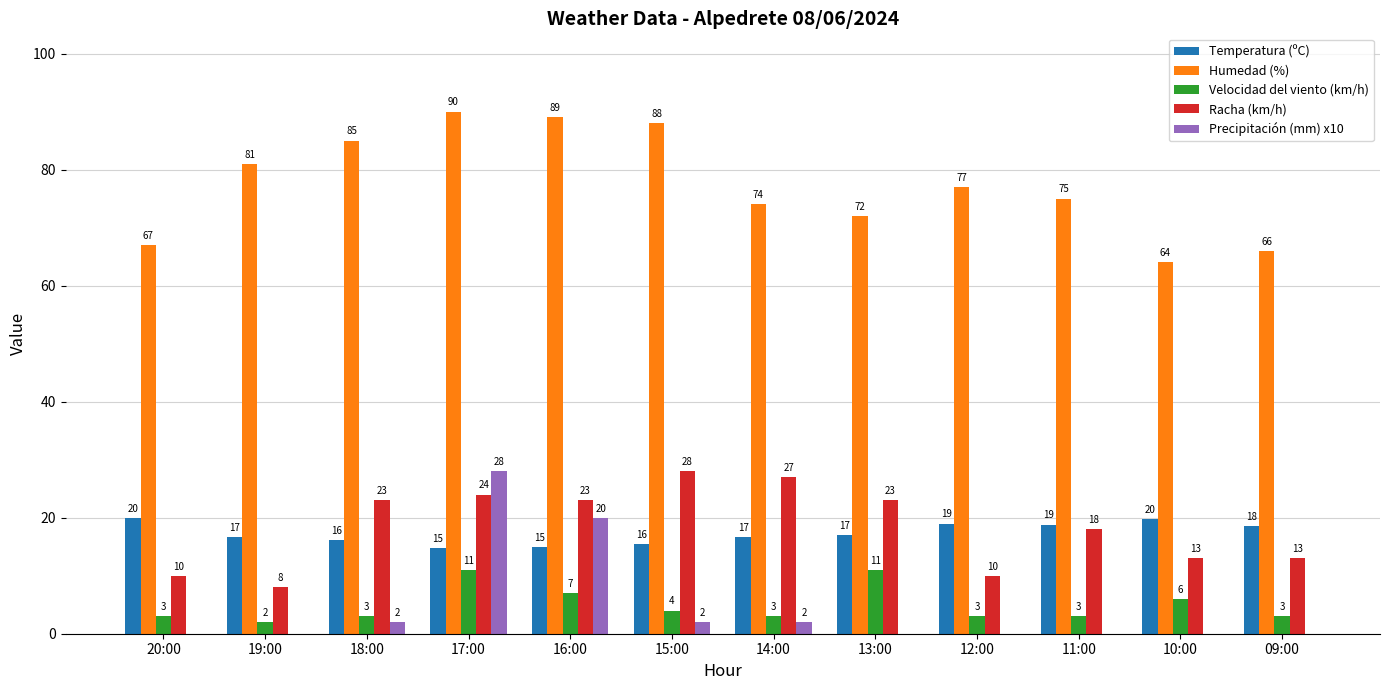

What value does the Velocidad del viento (km/h) series have at 10:00?

6.0